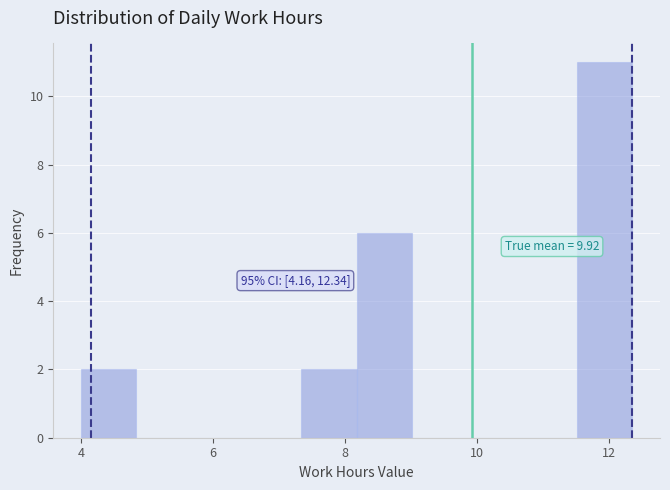

Which range on the x-axis has the tallest bar?

11.6 to 12.4